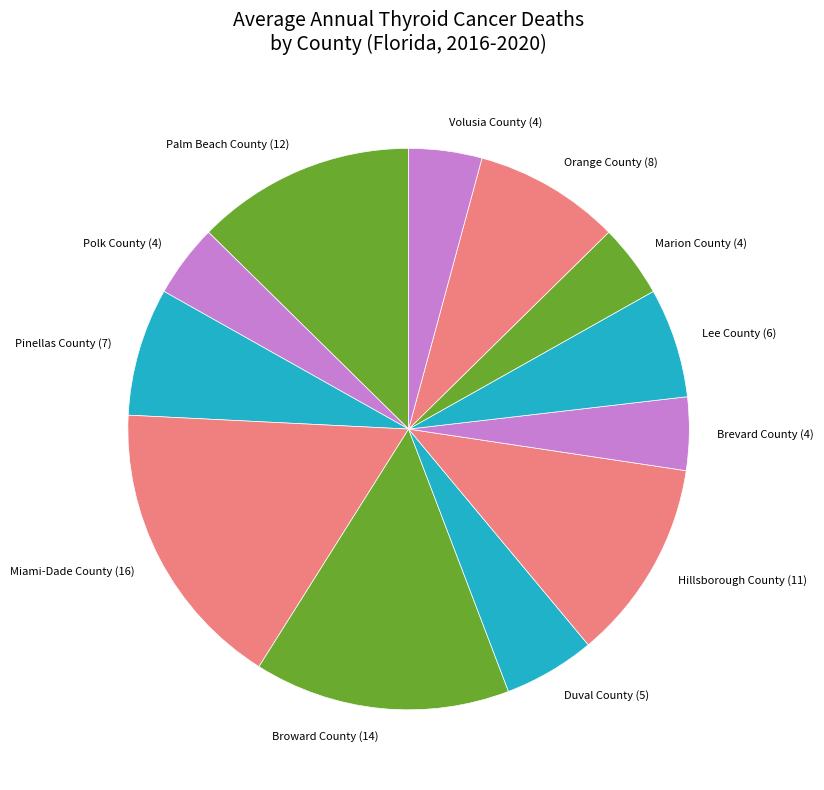

True or false: Broward County accounts for 15% of the total.

True